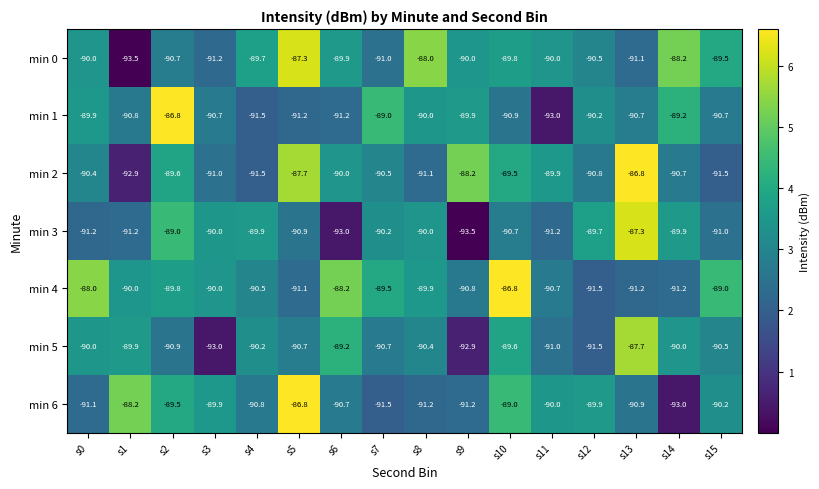

What is the average value of the min 5 series?

-90.5